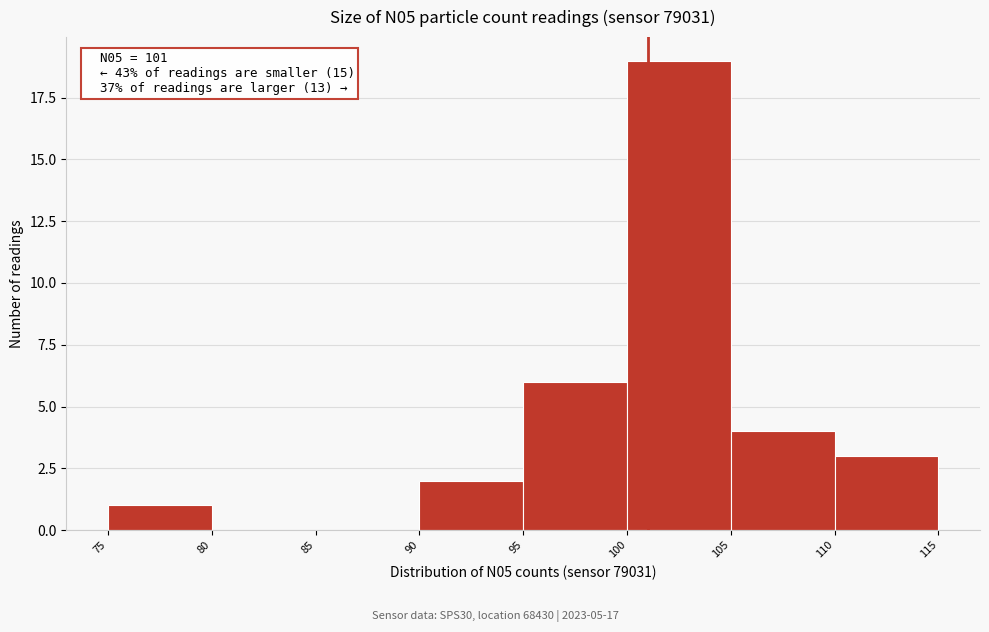

Which range on the x-axis has the tallest bar?

100 to 105